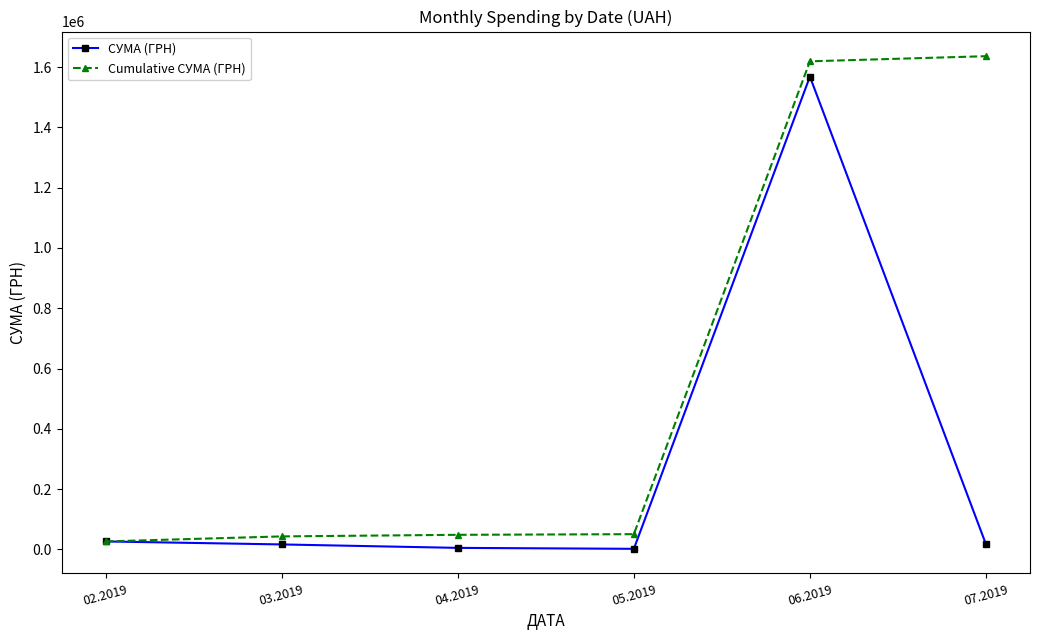

What is the total value across all series at 05.2019?

52870.3